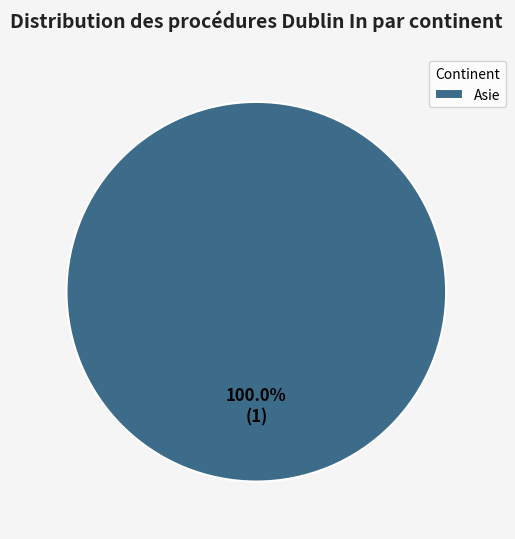

Does any single category account for the majority?

Yes